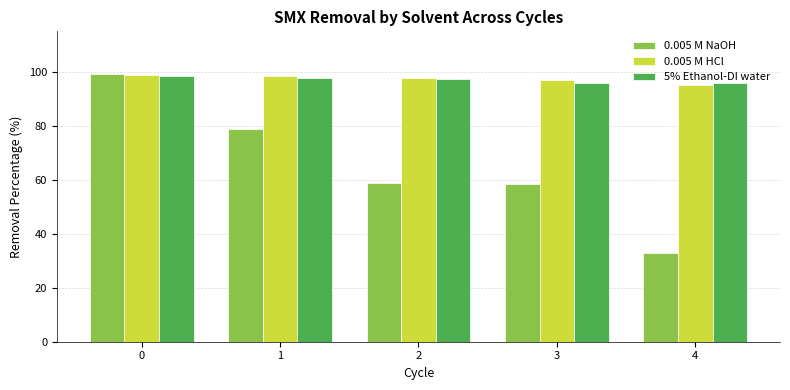

At how many categories does at least one series exceed 90?

5